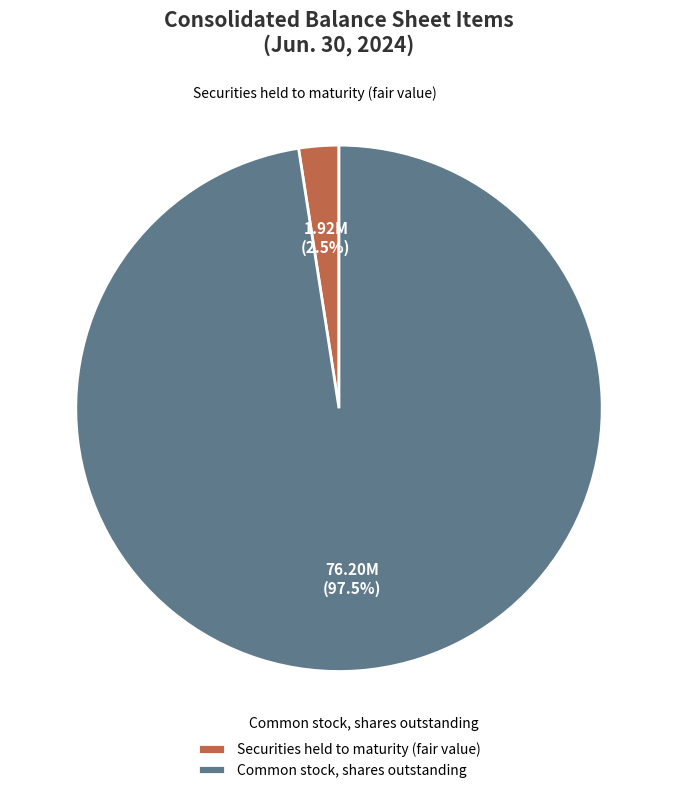

Combined, do Common stock, shares outstanding and Securities held to maturity (fair value) account for over 50%?

Yes